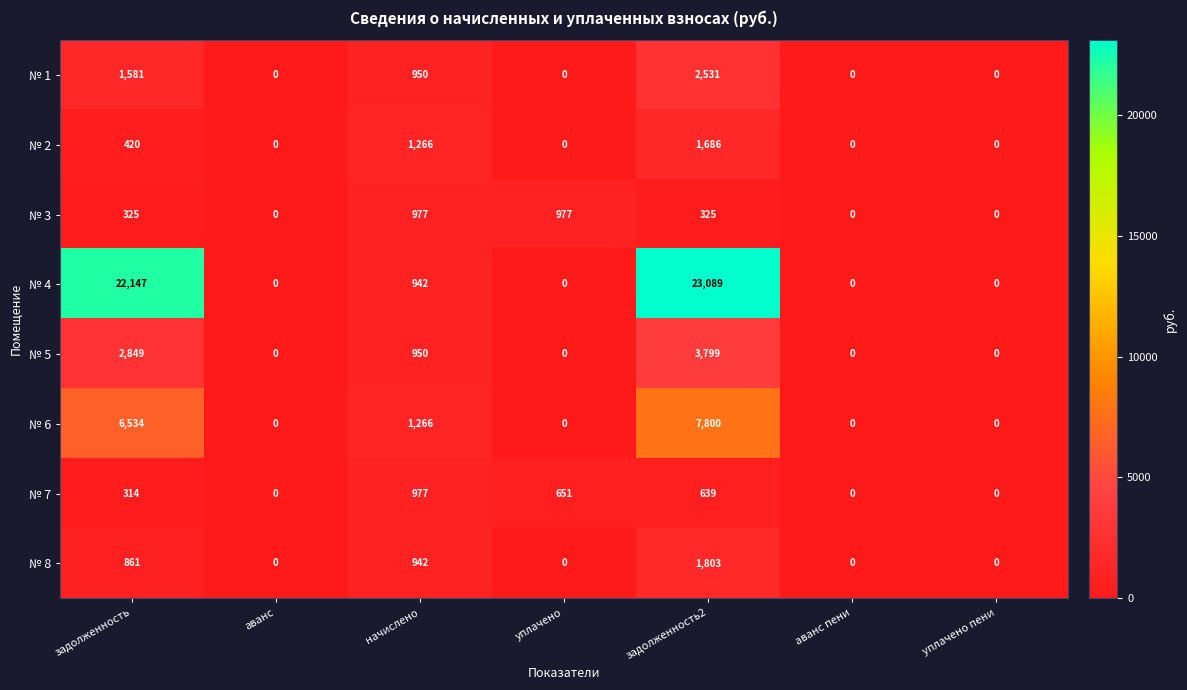

Is the value of № 4 at задолженность2 greater than the value of № 5 at задолженность?

Yes